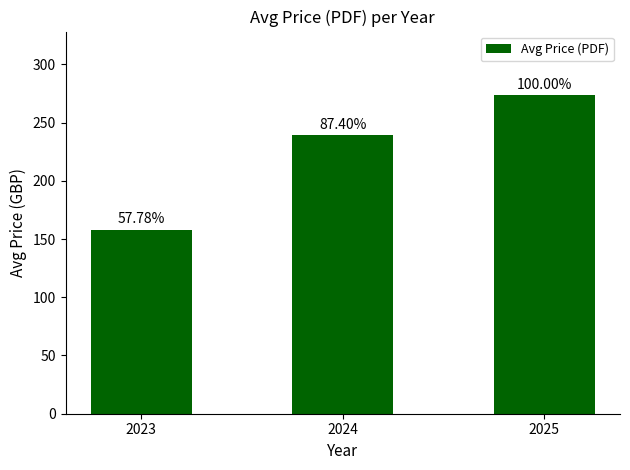

Are the bars horizontal?

No